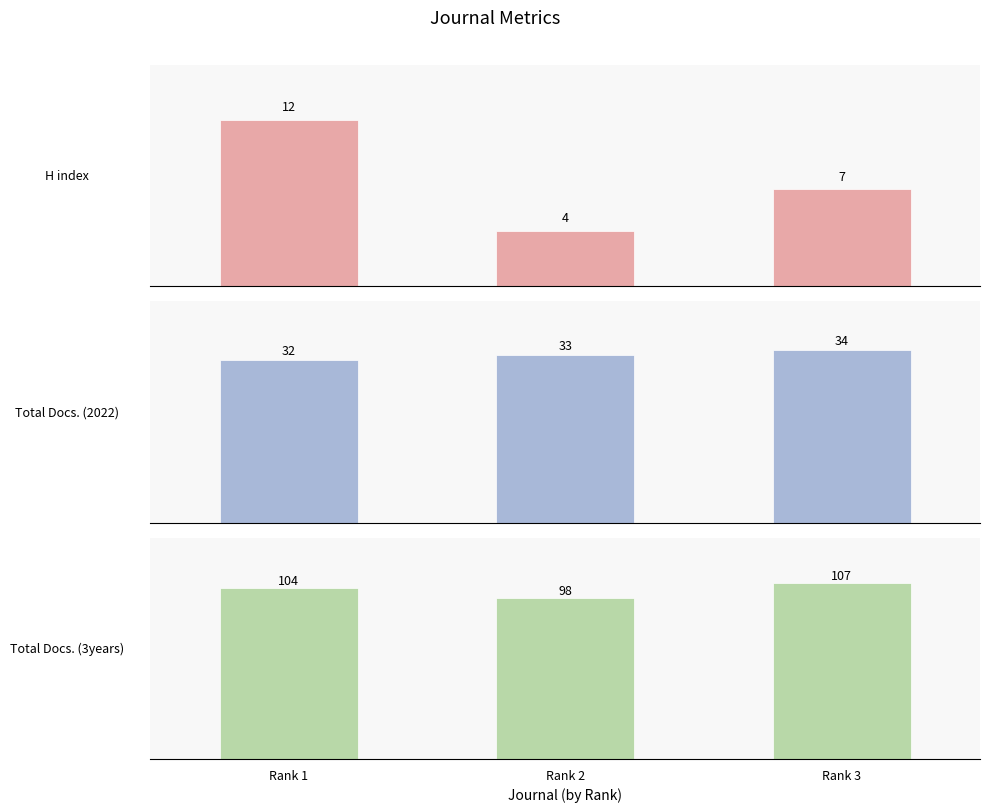

List the labels in order of Total Docs. (2022) value, smallest first.

Rank 1, Rank 2, Rank 3